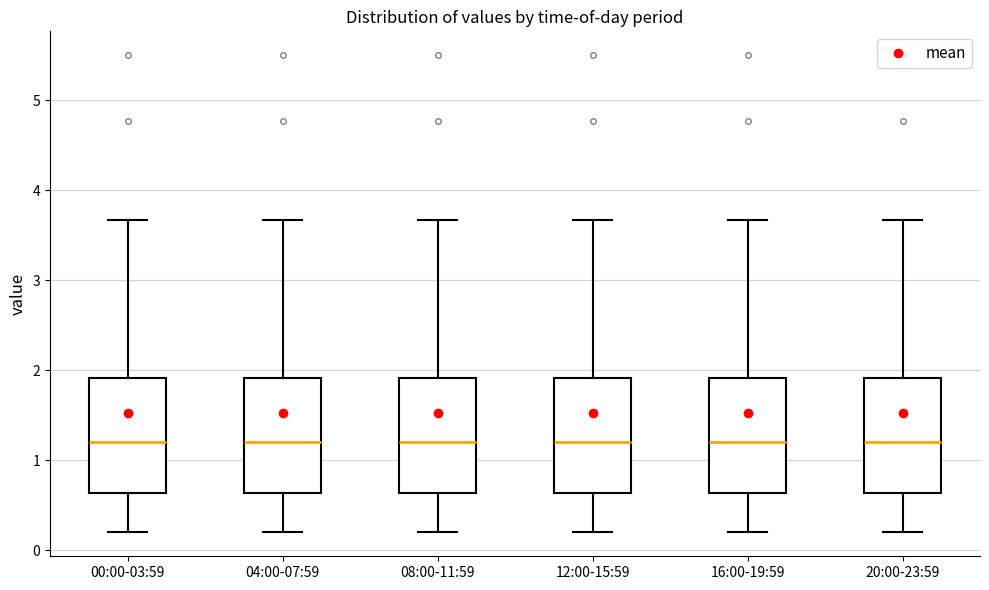

Where is the upper edge of the box for 12:00-15:59 on the y-axis? The values are not printed on the chart, so give them approximately, as read against the axis.

1.9